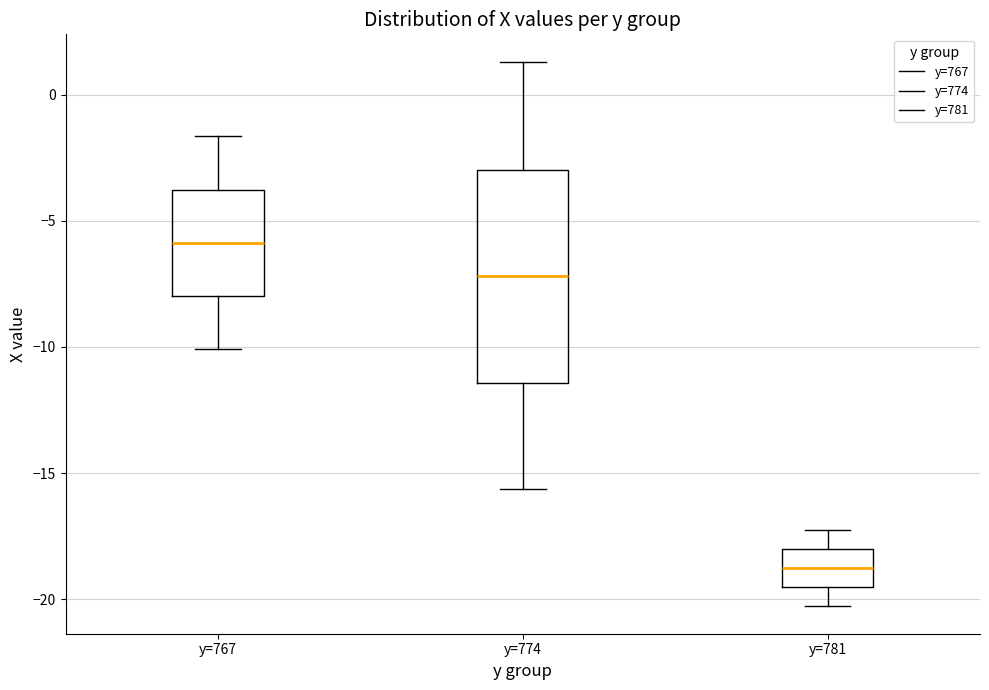

Which box is the tallest, from its lower edge to its upper edge?

y=774